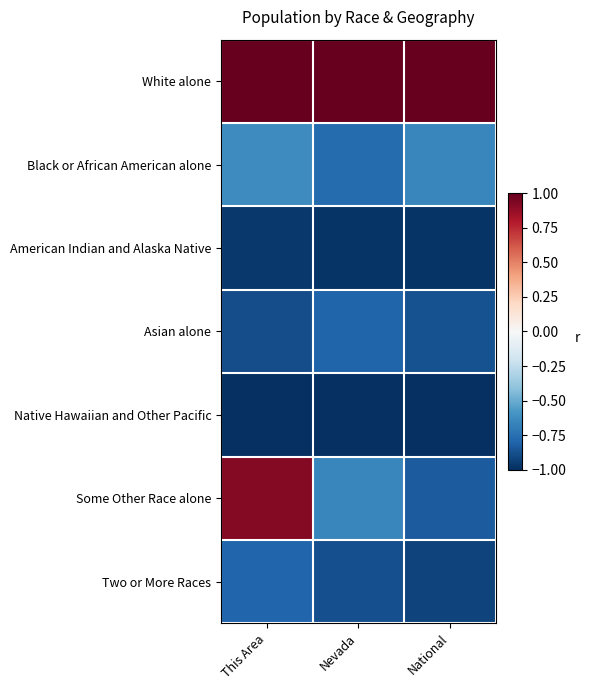

Between Nevada and National, which series saw the biggest shift?

Some Other Race alone